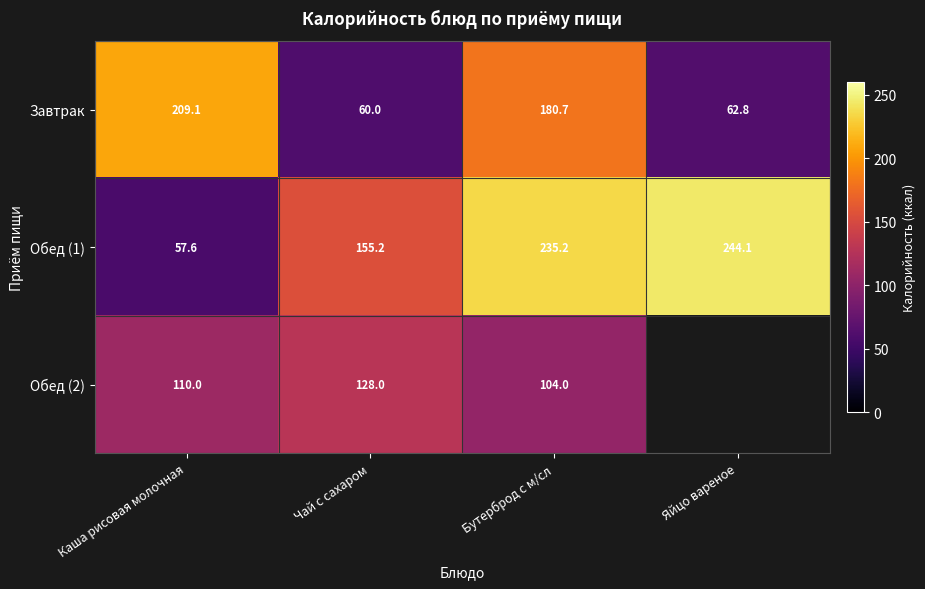

List the labels in order of Обед (1) value, smallest first.

Каша рисовая молочная, Чай с сахаром, Бутерброд с м/сл, Яйцо вареное